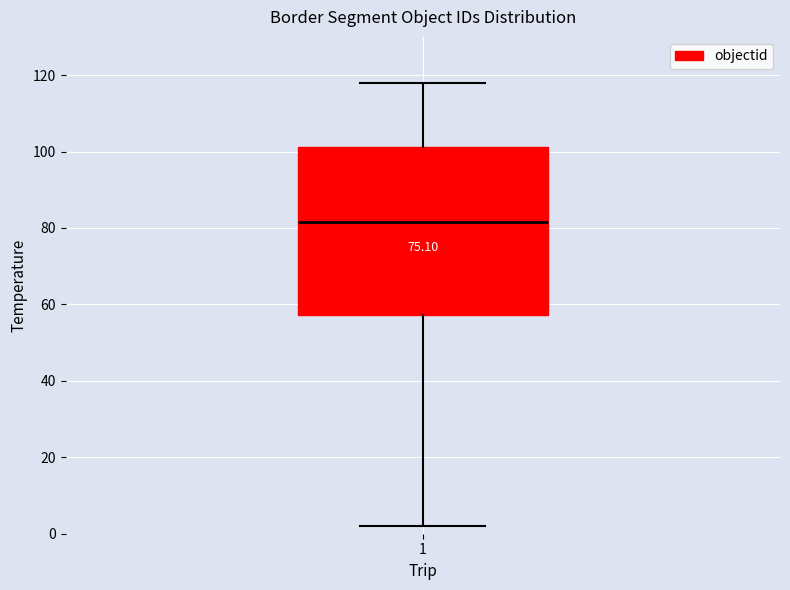

Transcribe this box plot: give where the median line is, the range the box spans, and where the two whiskers end, as read against the y-axis. The values are not printed on the chart, so give them approximately, as read against the axis.

median 82, box 58 to 102, whiskers 2 to 118